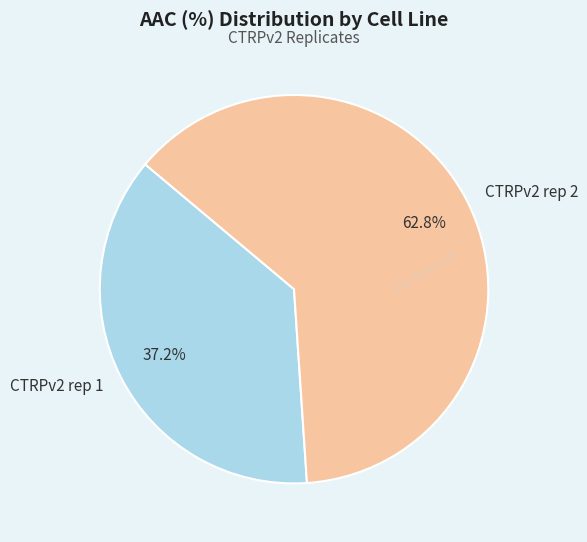

To the nearest percent, what is the average slice percentage?

50%